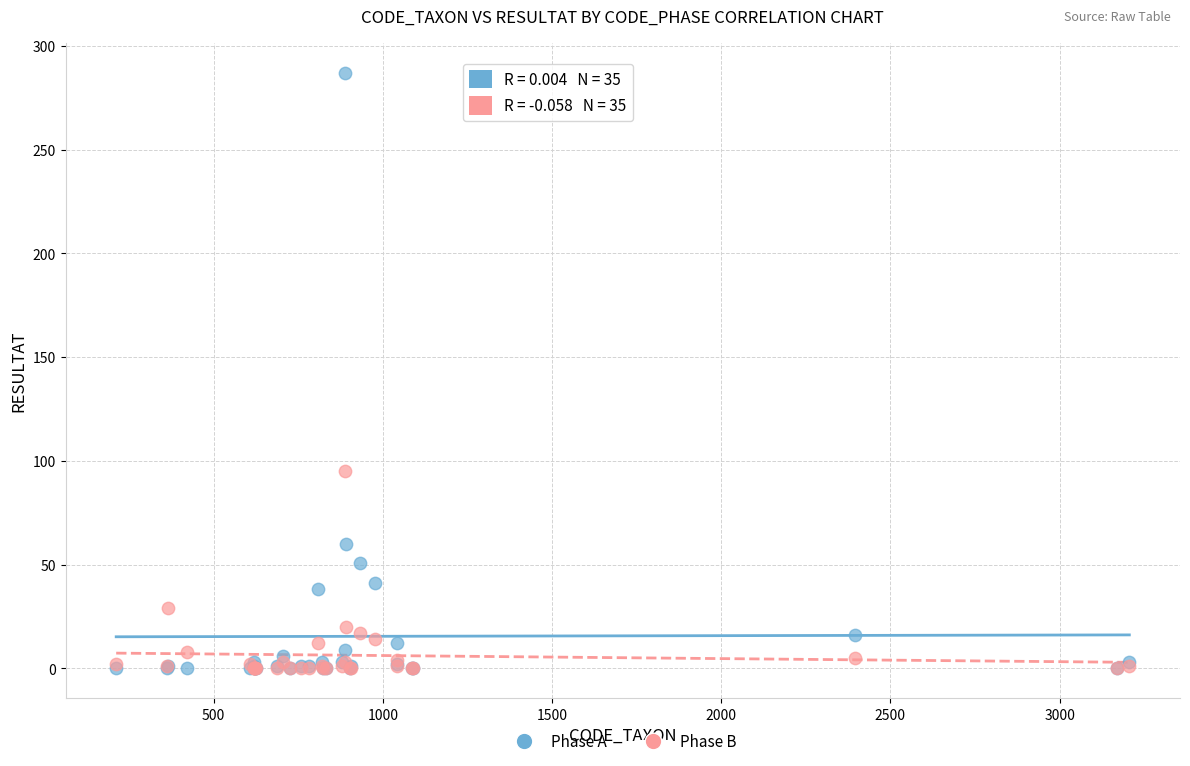

In the Phase A series, what Y value is closest to 143?

60